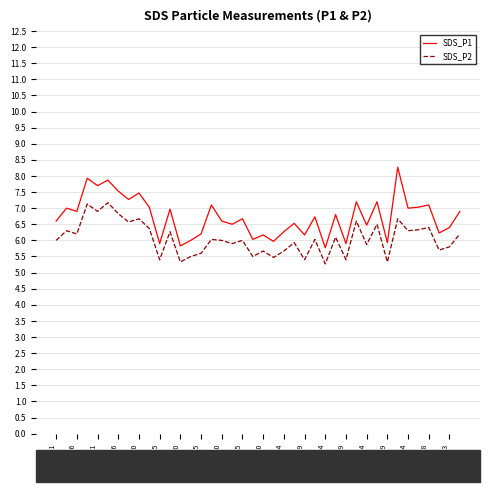

Rank the series by their maximum value, from lowest to highest.

SDS_P2, SDS_P1